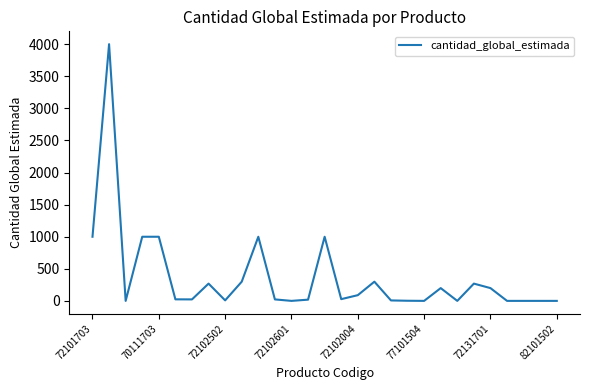

Does the chart have visible grid lines?

No